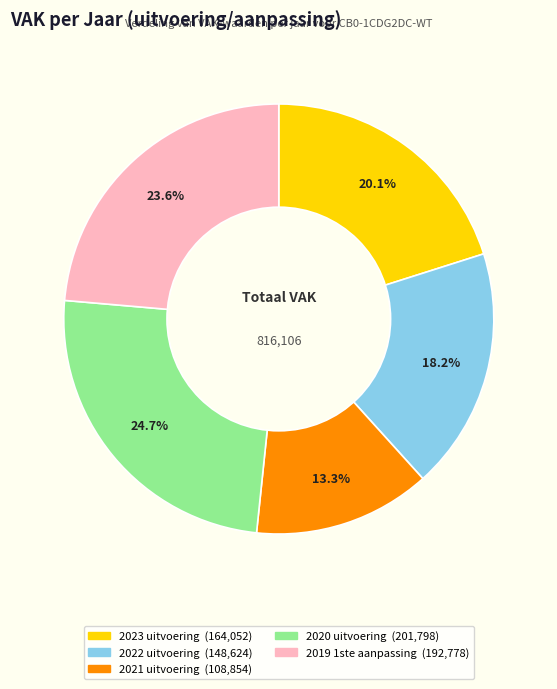

To the nearest percent, what is the combined percentage of 2021 uitvoering and 2020 uitvoering?

38%